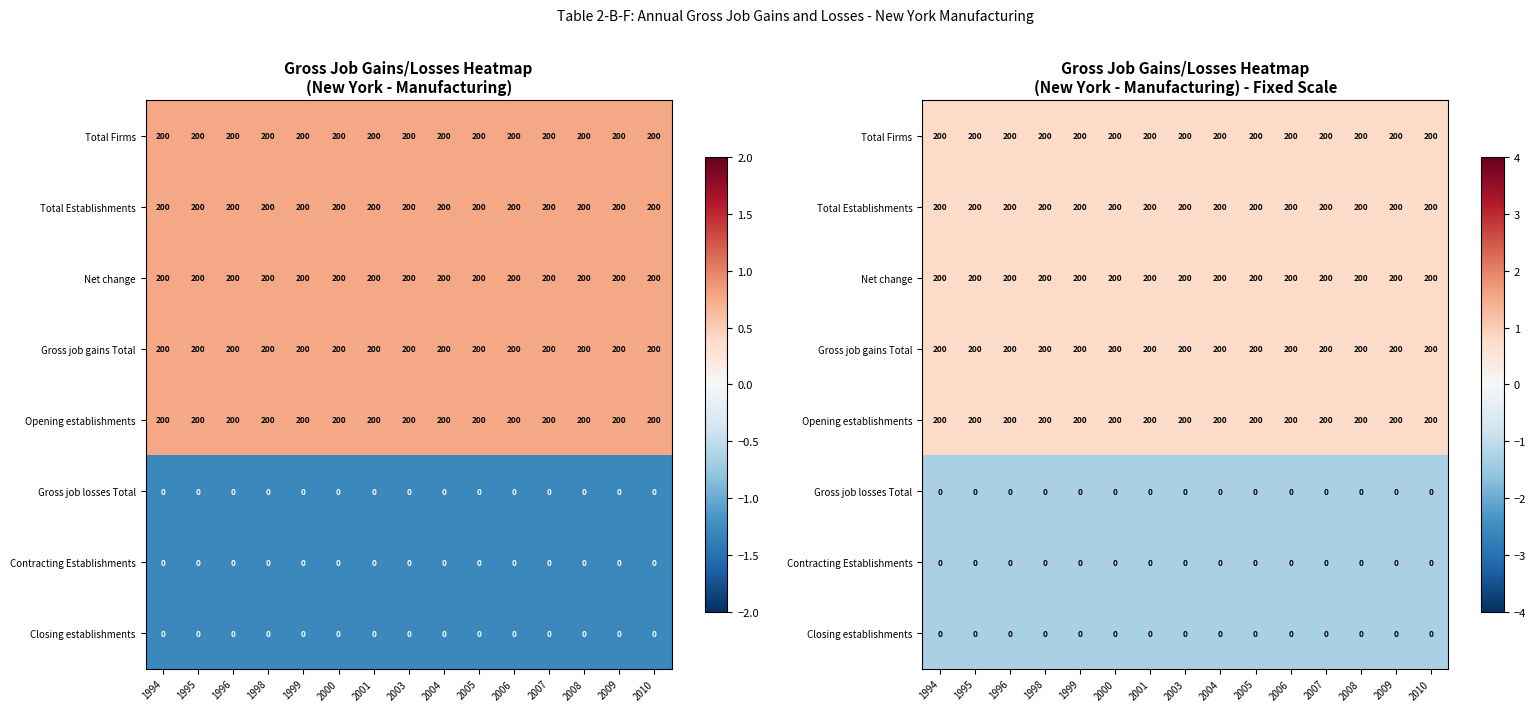

Which series has the largest total across all categories?

Total Firms